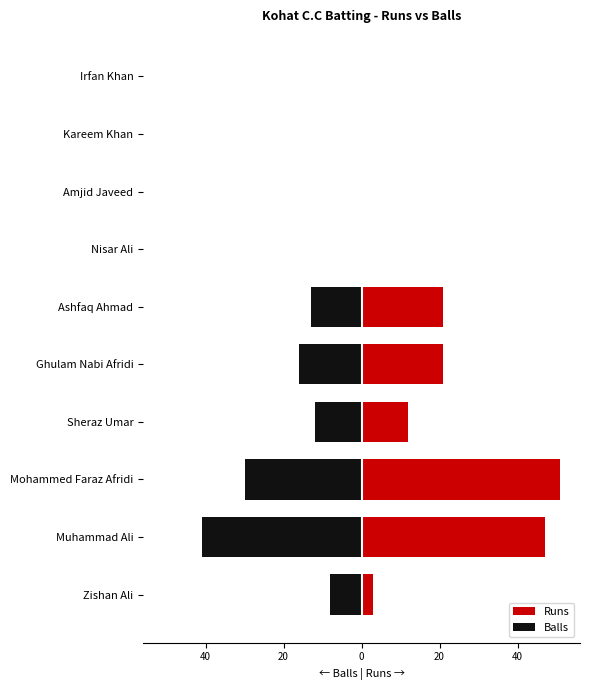

What is the sum of all Balls values?

-120